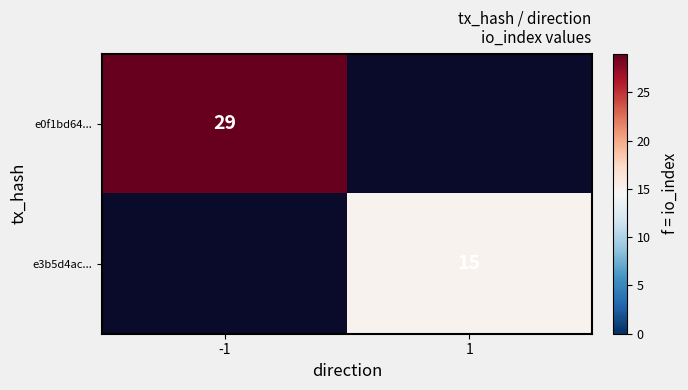

Is it true that e0f1bd64... equals 52.0 at -1?

False